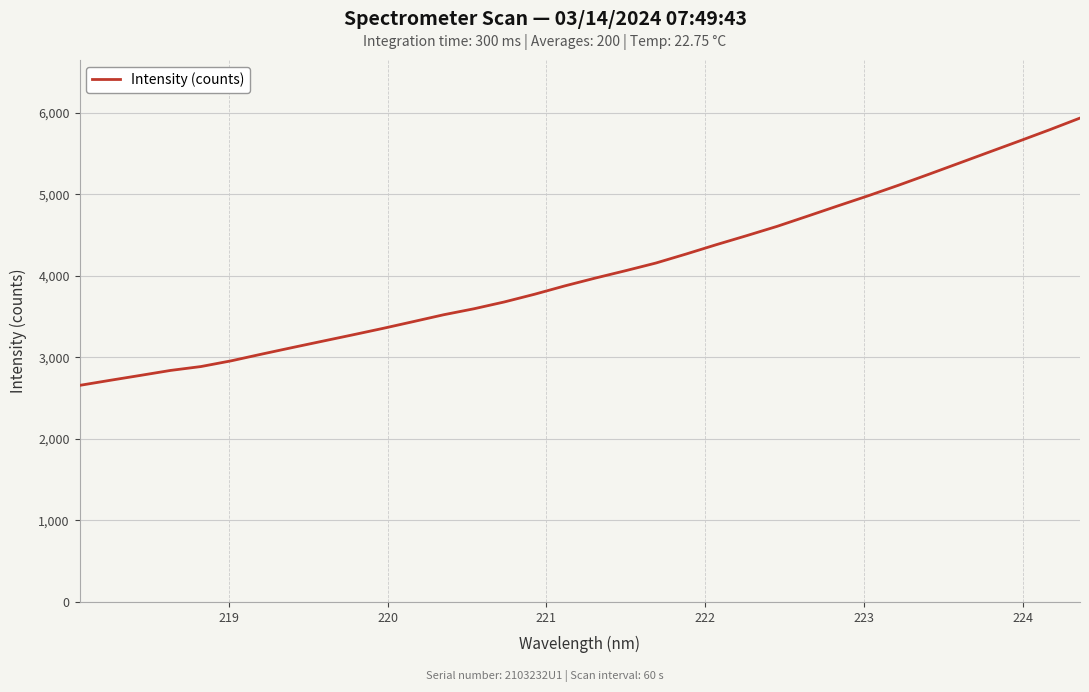

What is the smallest value displayed?

2655.7